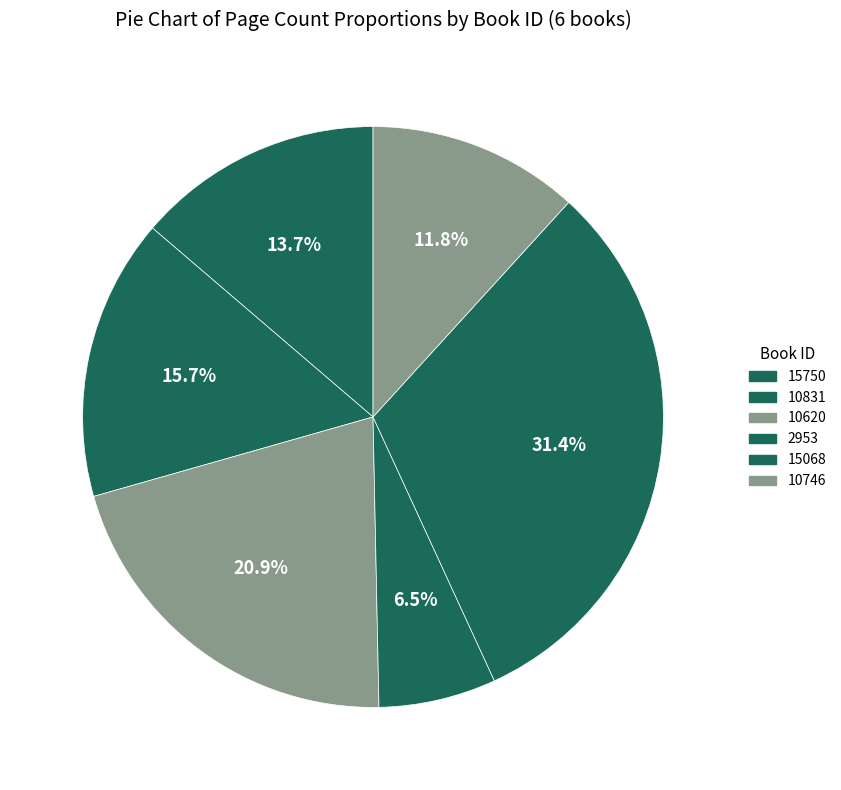

True or false: 15068 accounts for 31% of the total.

True